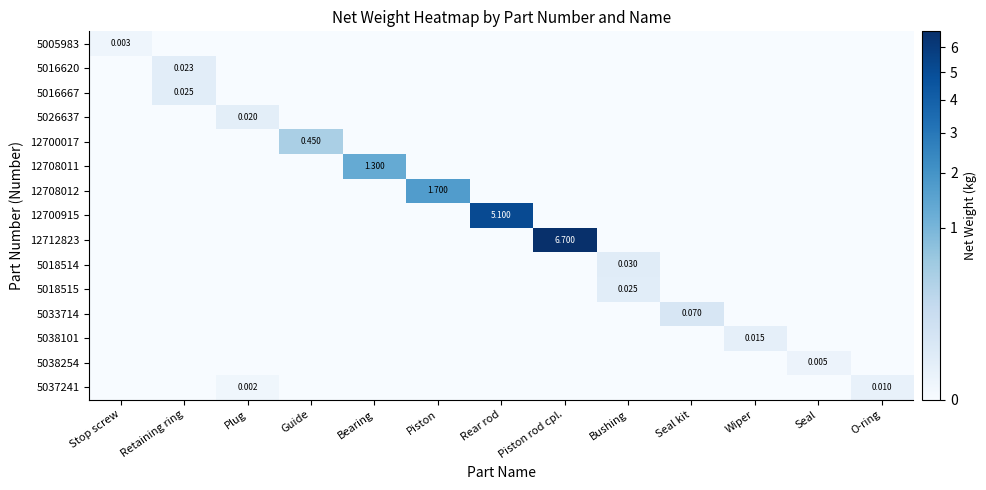

Which series has the largest total across all categories?

12712823